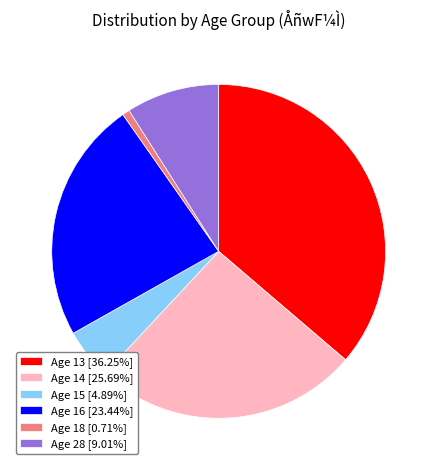

Approximately how many times larger is the value at Age 14 [25.69%] compared to Age 13 [36.25%]?

0.7